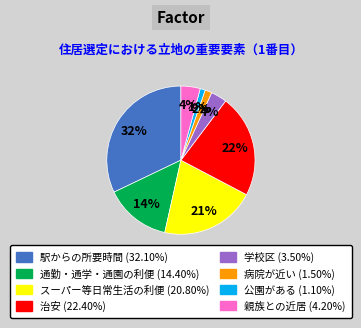

Approximately how many times larger is the value at 親族との近居 compared to 通勤・通学・通園の利便?

0.3